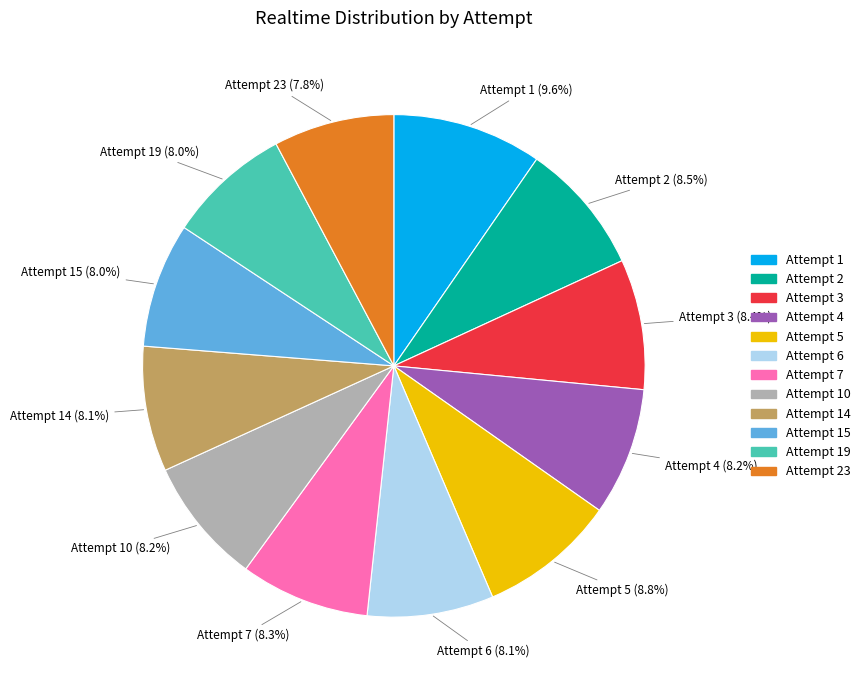

Is there any slice that represents more than half of the pie?

No